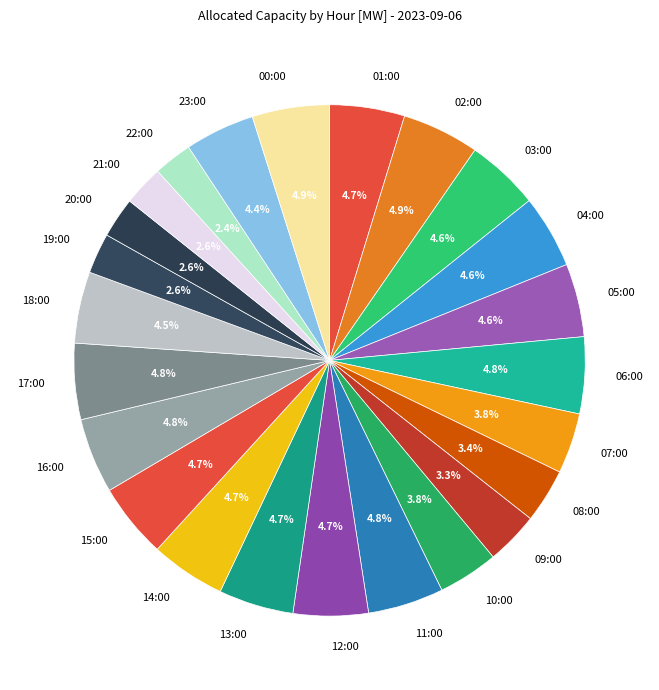

Approximately how many times larger is the value at 17:00 compared to 07:00?

1.3